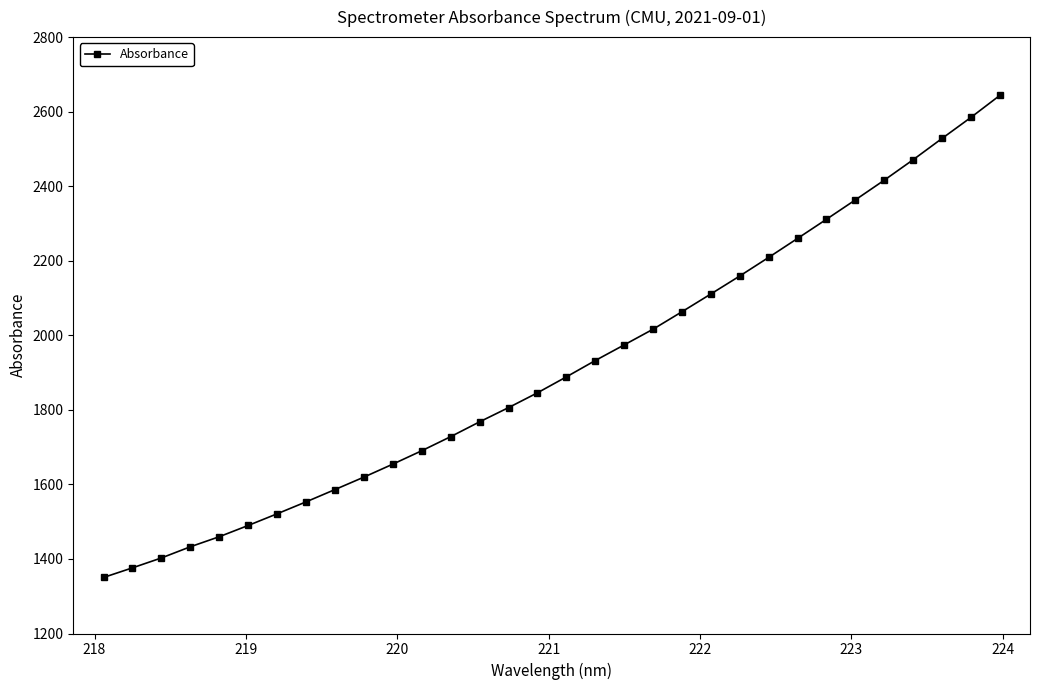

How many data points does each series have?

32